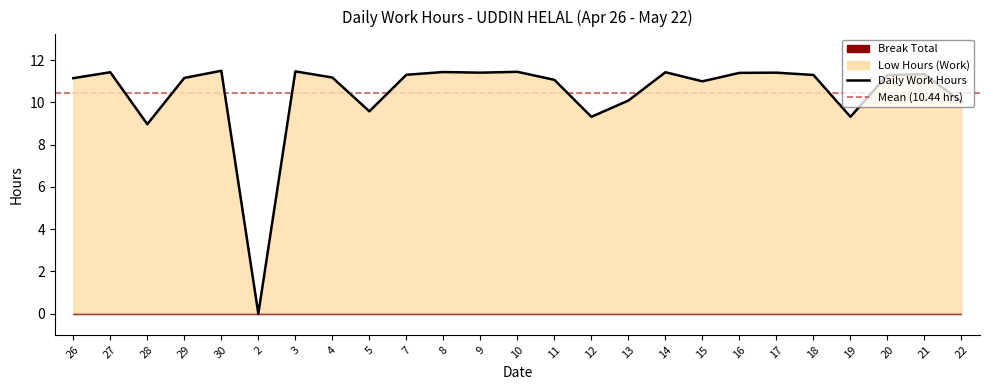

What is the ratio of the value at 17 to the value at 11?

1.0